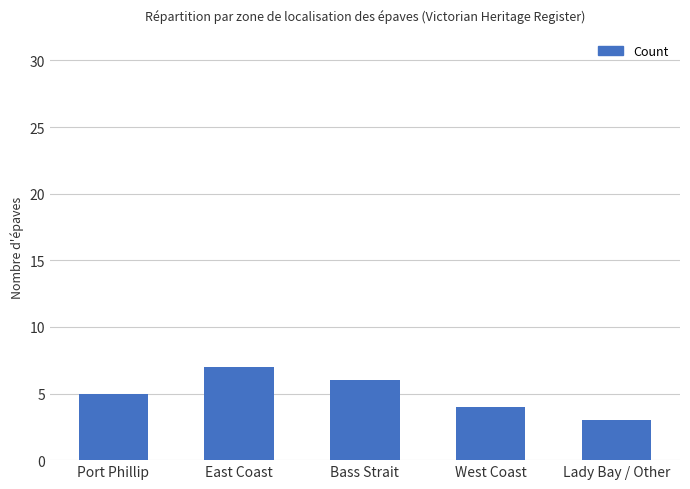

The value at East Coast is 7. True or false?

True